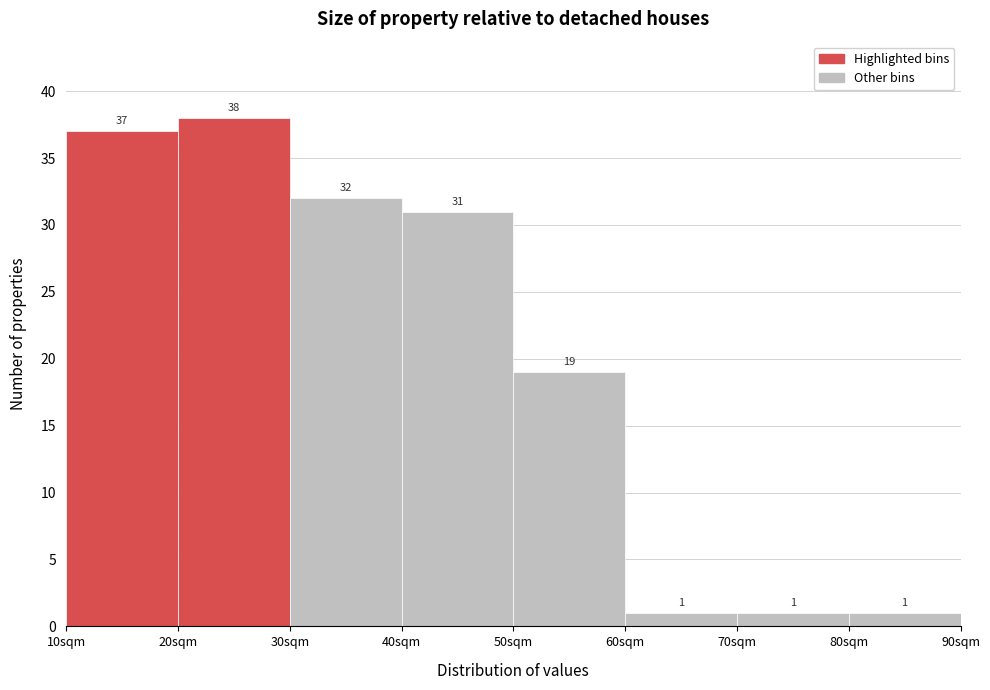

How tall is the bar that spans 80 to 90 on the x-axis?

1